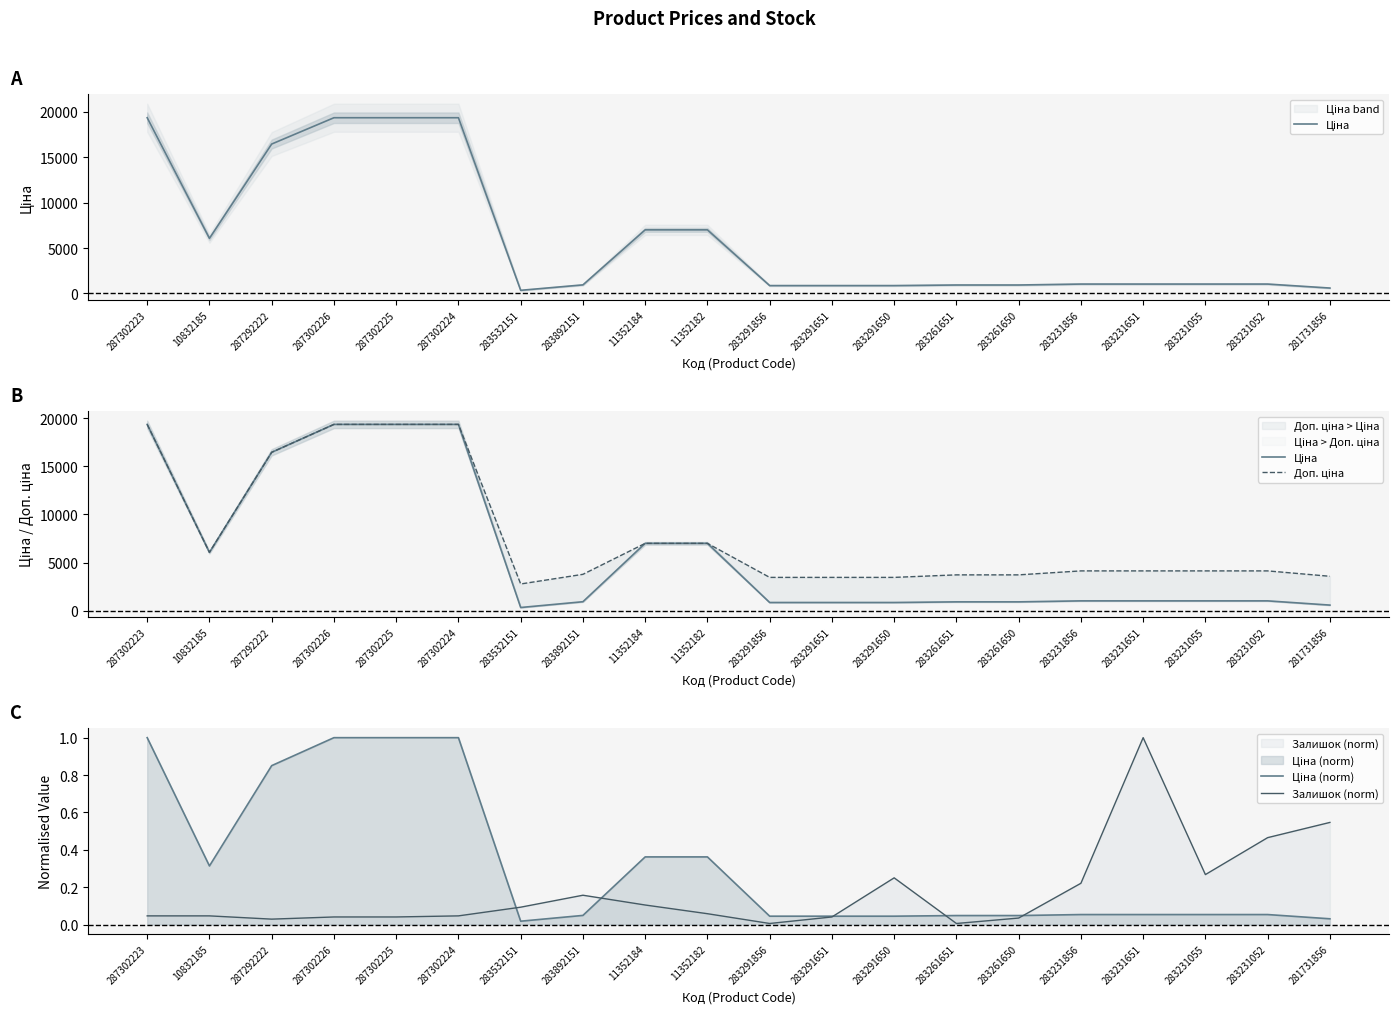

At which label does Доп. ціна first exceed 4145?

287302223